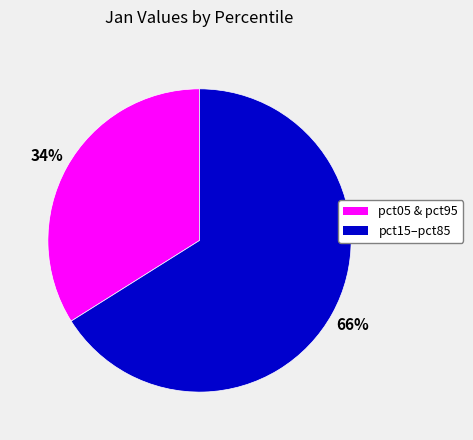

Count the number of slices in the pie.

2